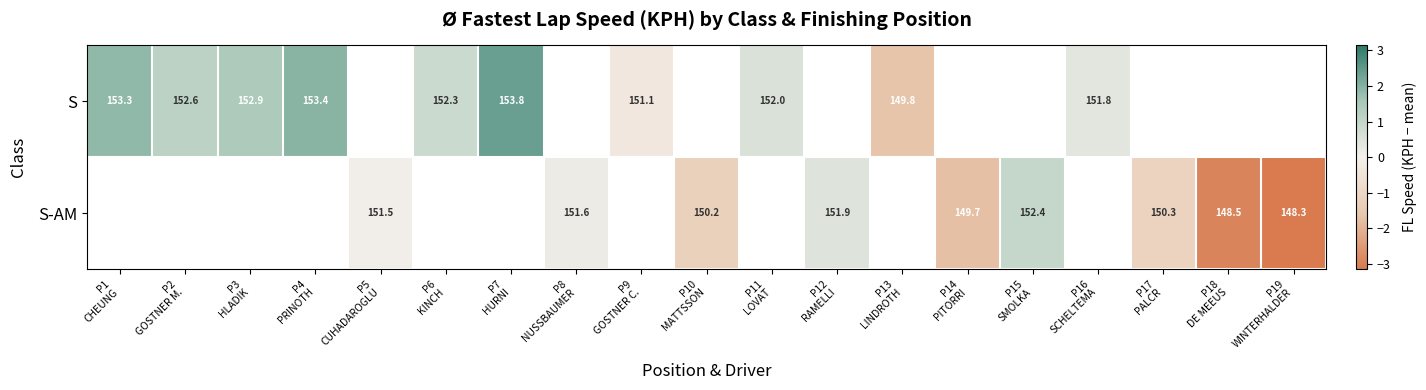

The value of S at P7 HURNI is 2.4. True or false?

True